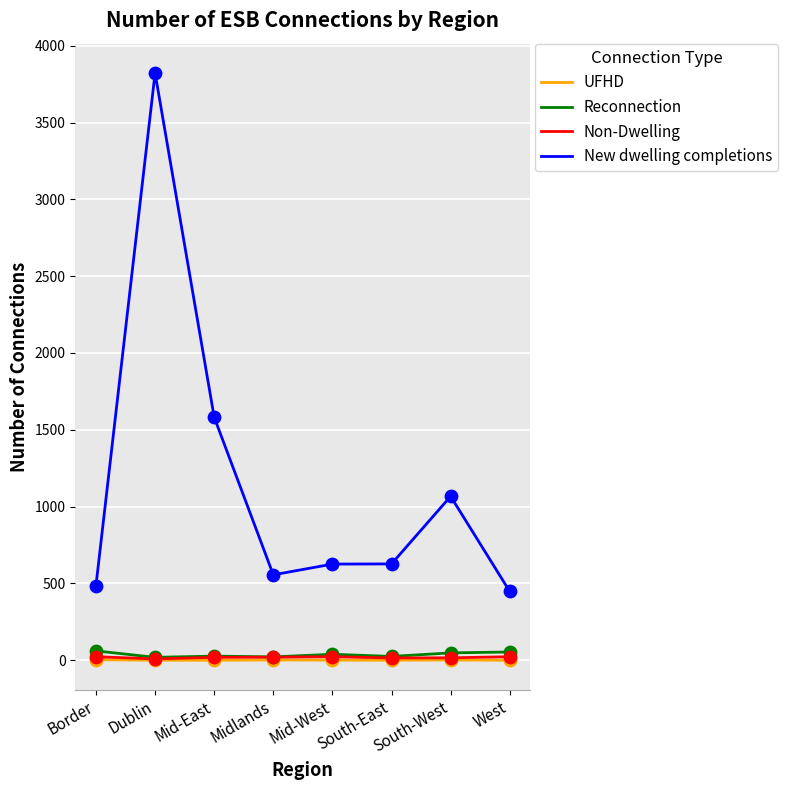

Is the value of Non-Dwelling at Mid-East greater than the value of New dwelling completions at Mid-East?

No